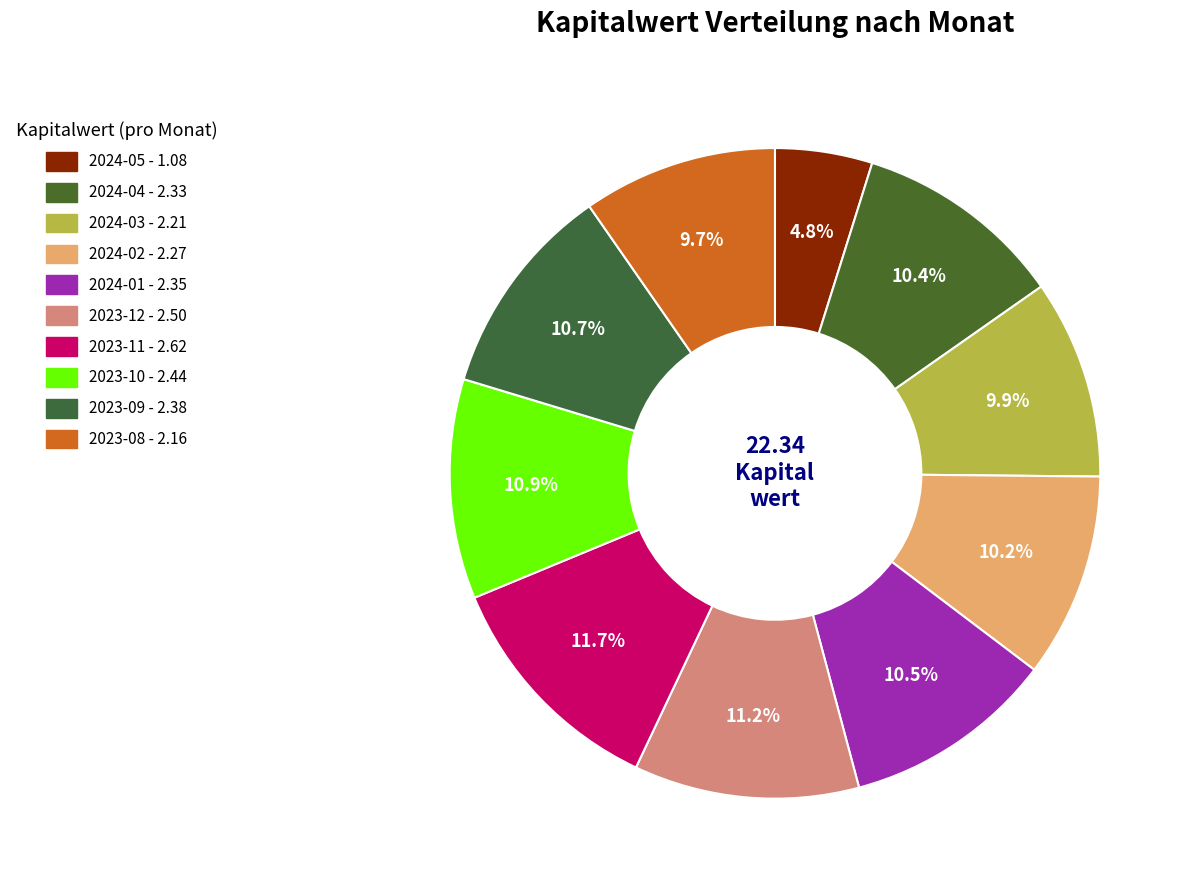

What is the smallest slice in the pie chart?

2024-05